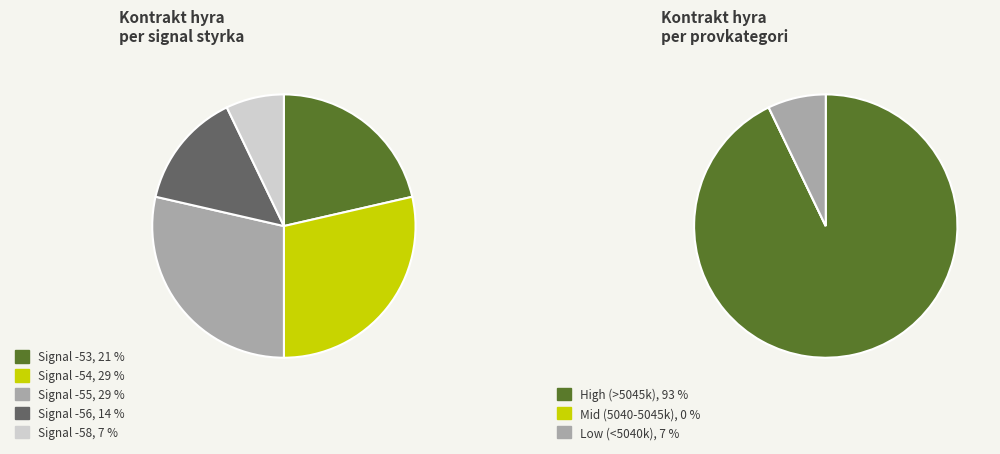

Combined, do -53 and -55 account for over 50%?

No